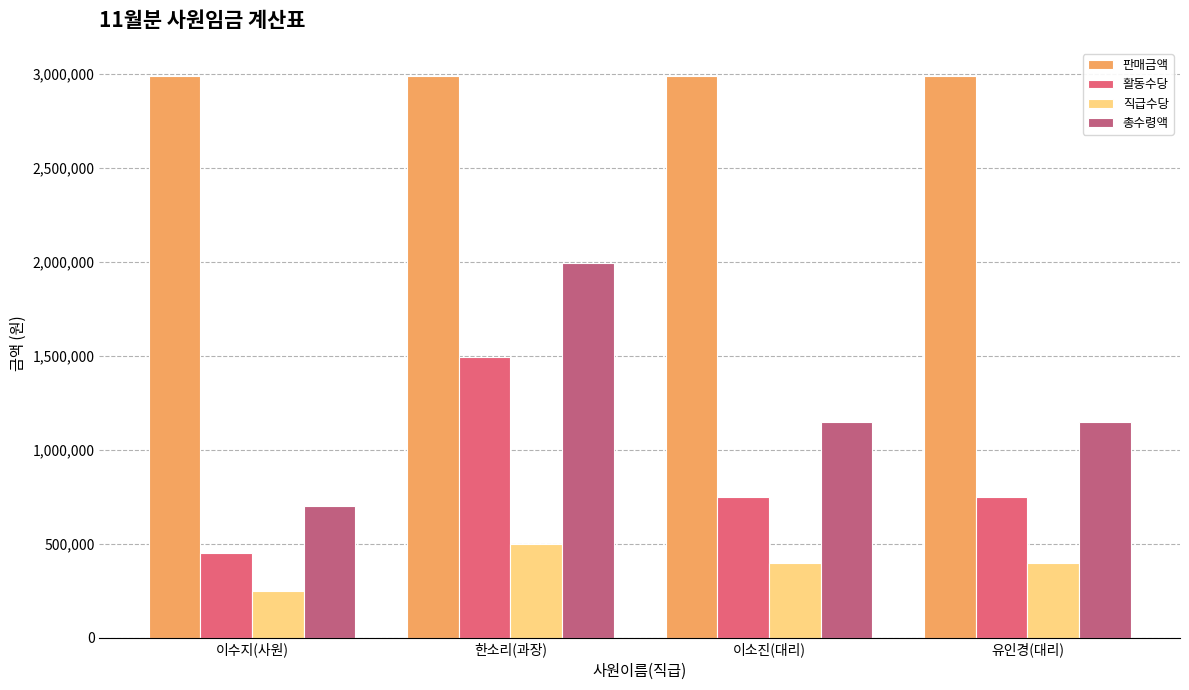

What is the difference between the maximum and minimum values in the 판매금액 series?

11.0